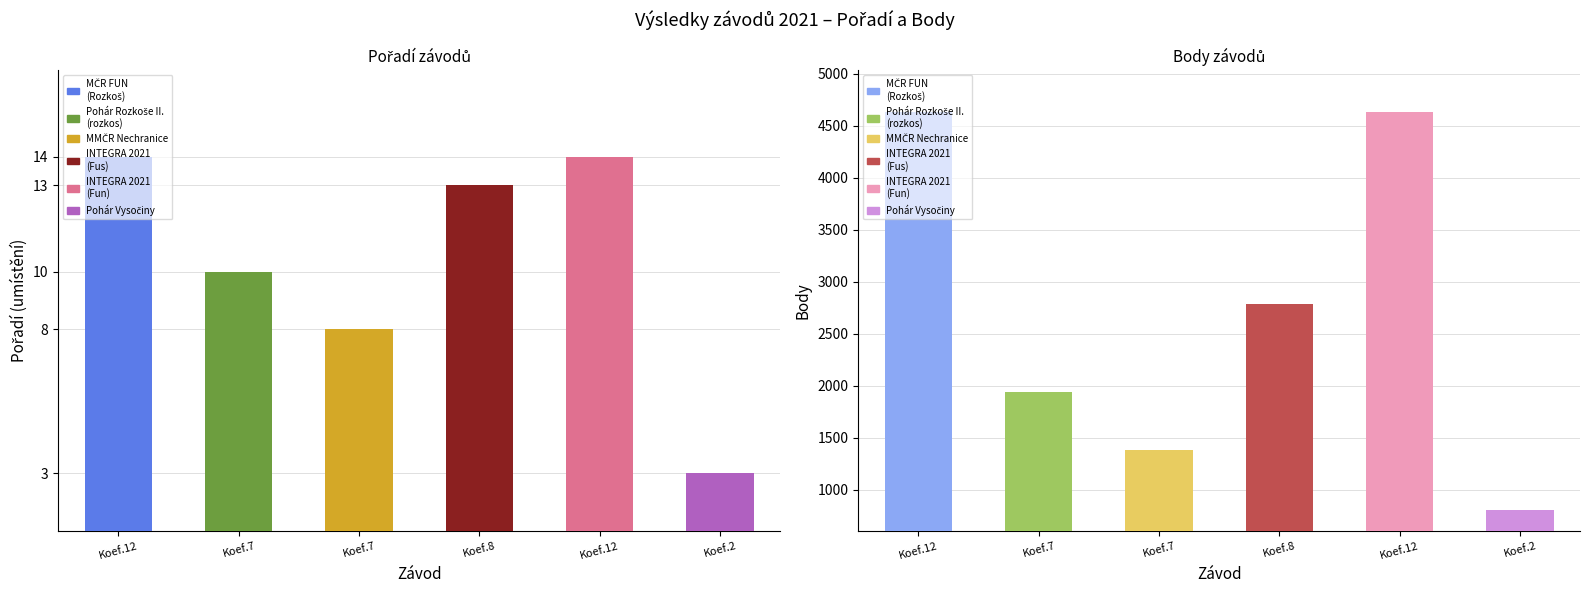

Rank the series at 7.0 from highest to lowest value.

Body, Pořadí